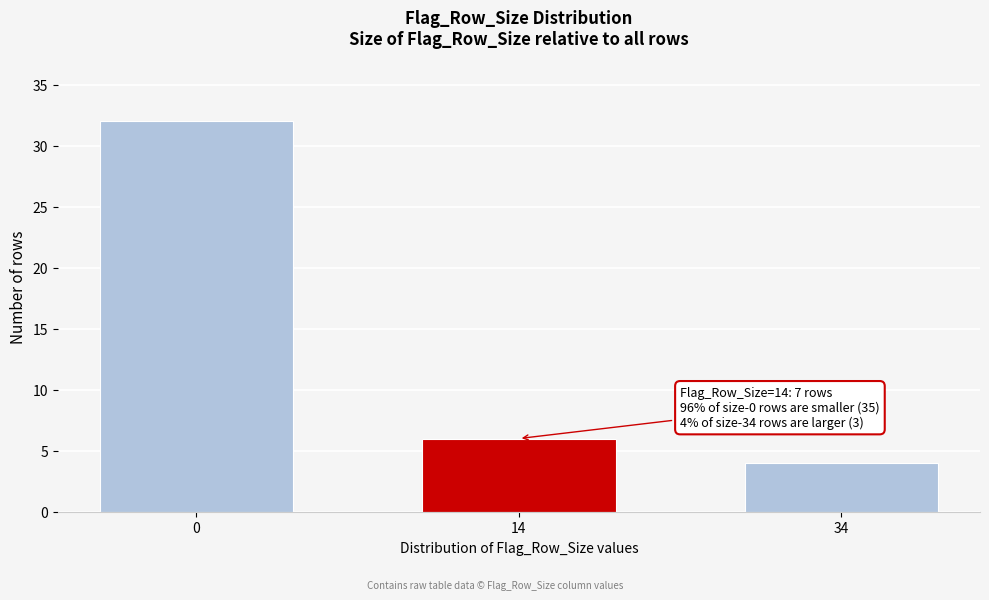

Reading left to right, transcribe all the data shown in this chart.

32	6	4